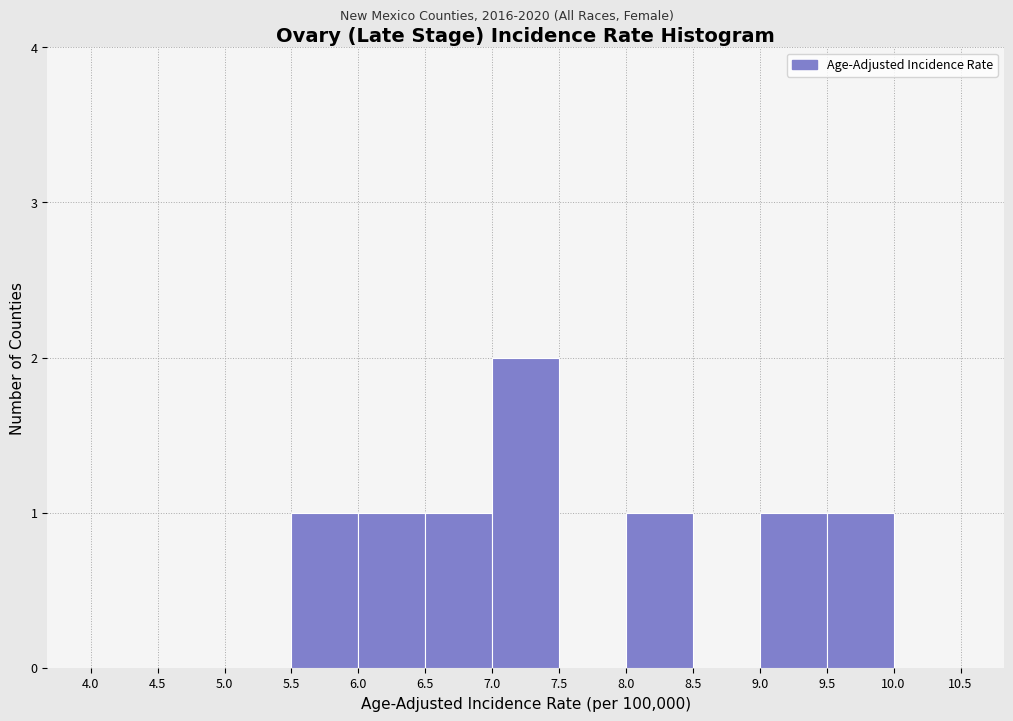

How tall is the bar that spans 9.0 to 9.5 on the x-axis? The values are not printed on the chart, so give them approximately, as read against the axis.

1